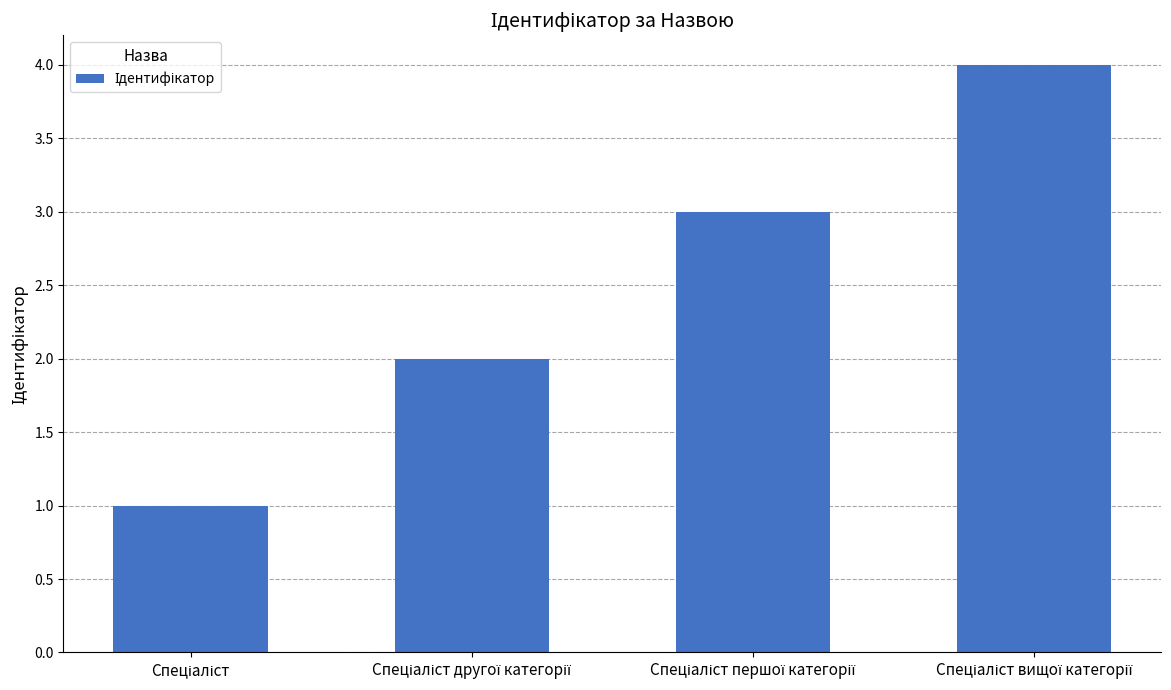

What is the sum of all values?

10